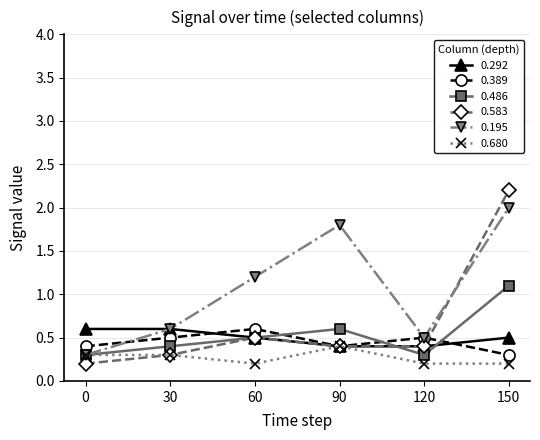

What is the value of the 0.389 point at the 5th from the left?

0.5